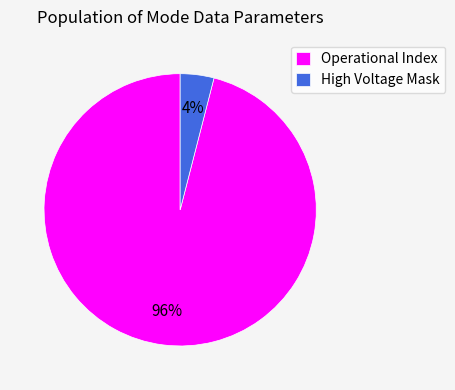

Does Operational Index account for over 50% of the chart?

Yes